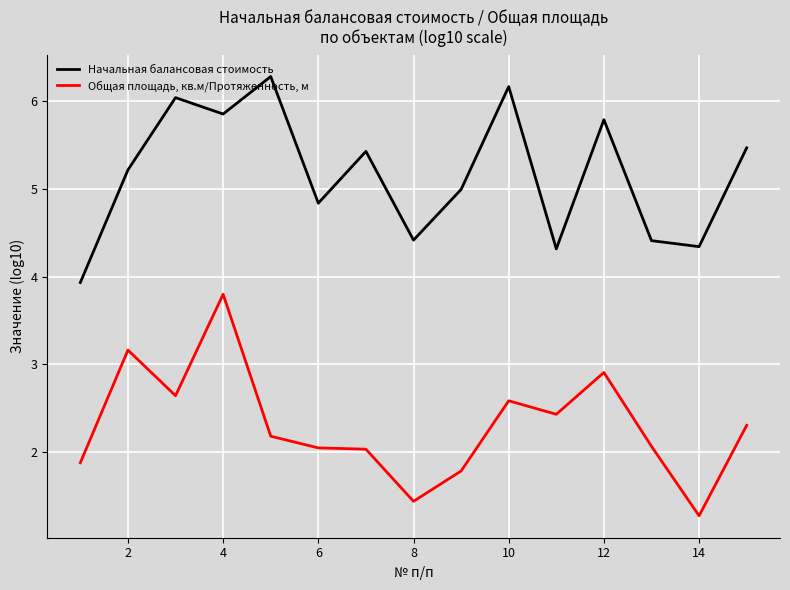

Rank the series by their average value, from highest to lowest.

Начальная балансовая стоимость, Общая площадь, кв.м/Протяженность, м